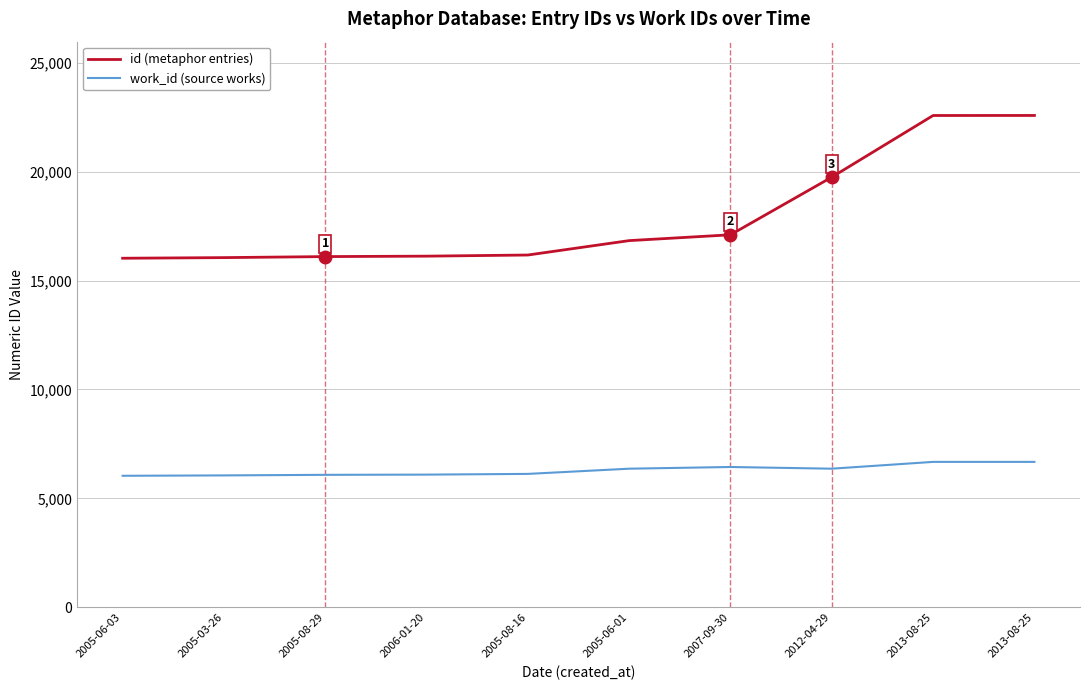

Which has a higher value, 2005-08-16 or 2006-01-20?

2005-08-16